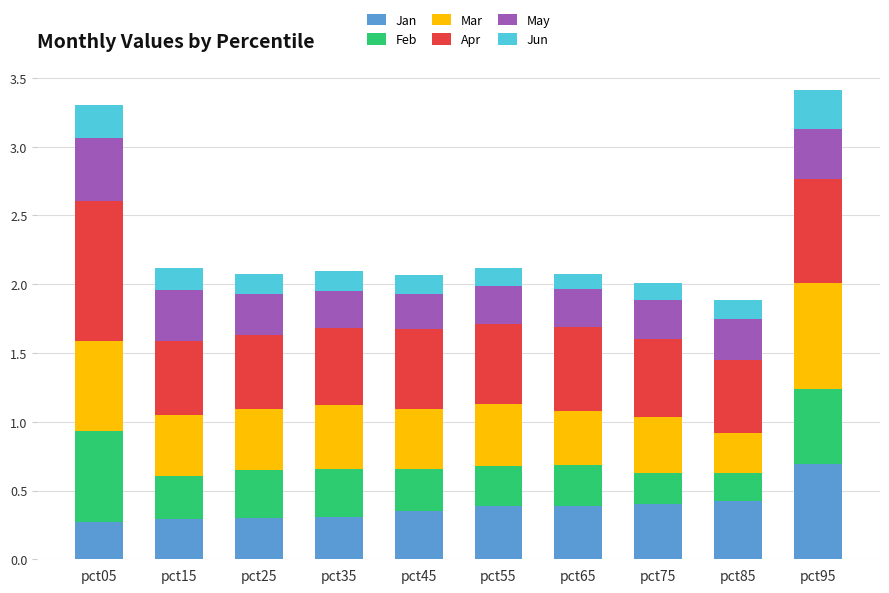

Is it true that Jan equals 0.7 at pct95?

True